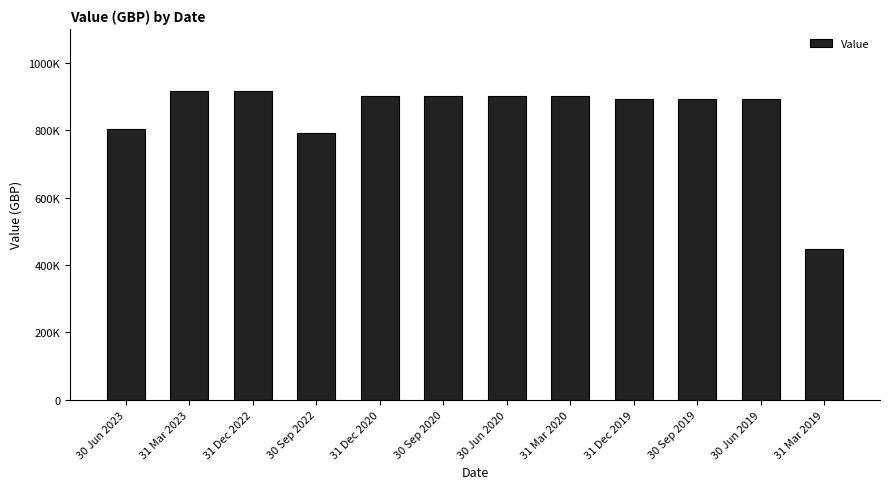

List the labels in order of value, largest first.

31 Mar 2023, 31 Dec 2022, 31 Dec 2020, 30 Sep 2020, 30 Jun 2020, 31 Mar 2020, 30 Sep 2019, 30 Jun 2019, 31 Dec 2019, 30 Jun 2023, 30 Sep 2022, 31 Mar 2019